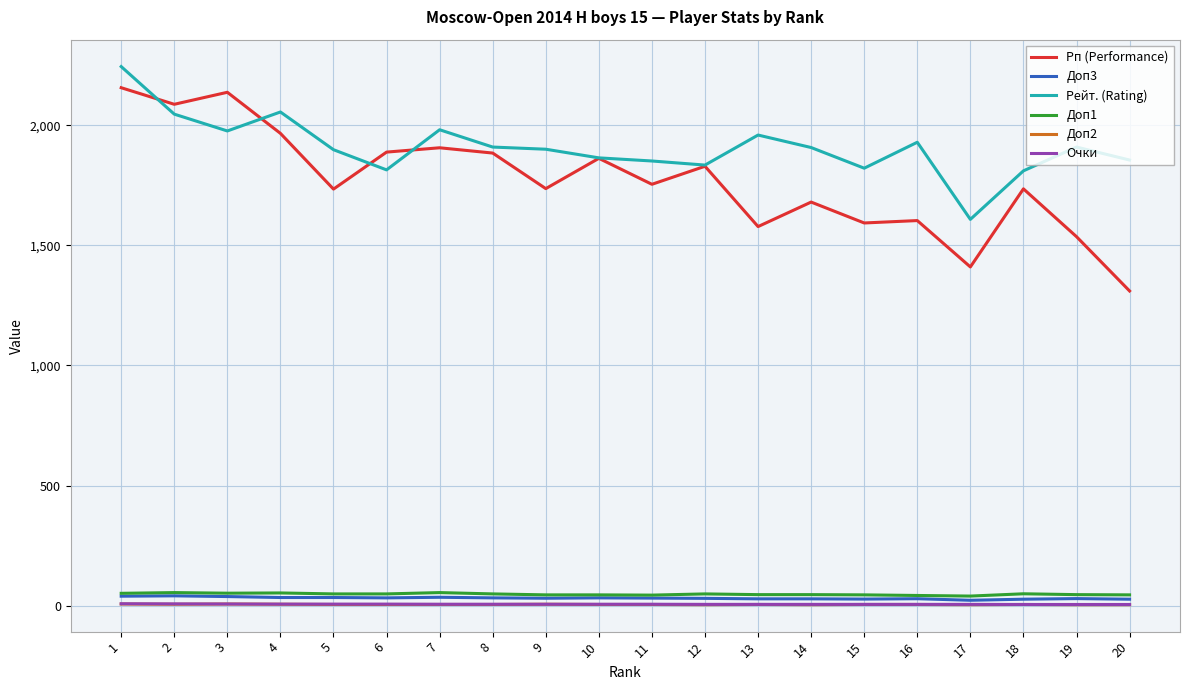

True or false: Доп1 and Рп (Performance) cross at least once.

False